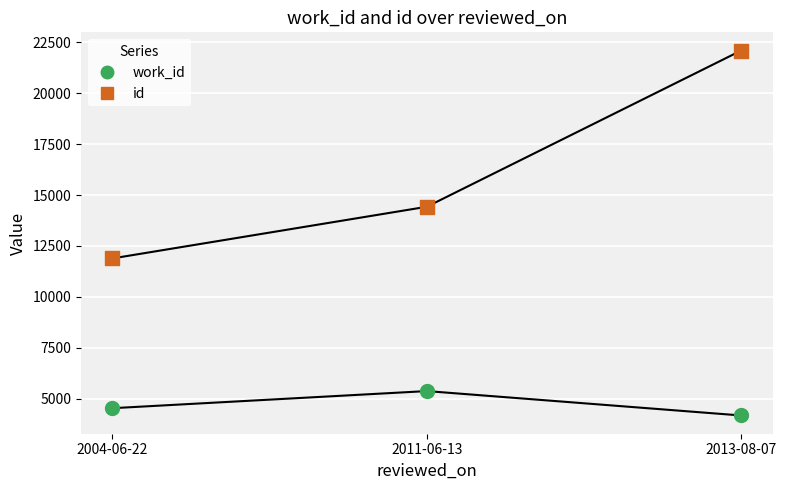

Across all data points, what is the range of Y values (max minus min)?

17934